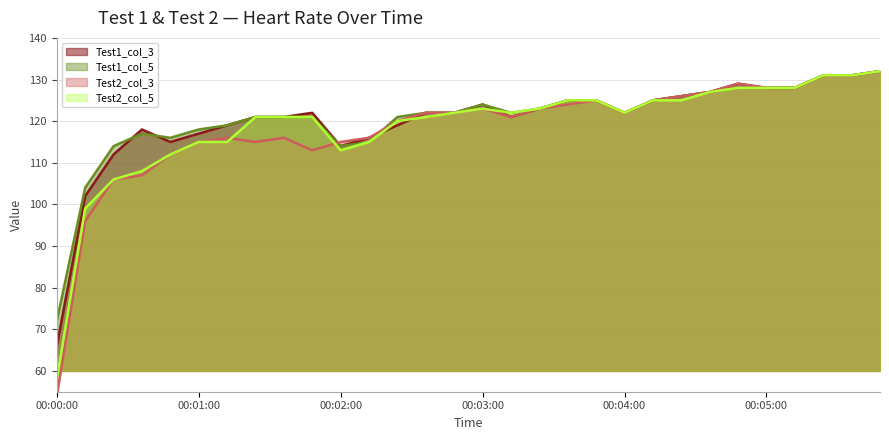

Which series has the largest total across all categories?

Test1_col_5